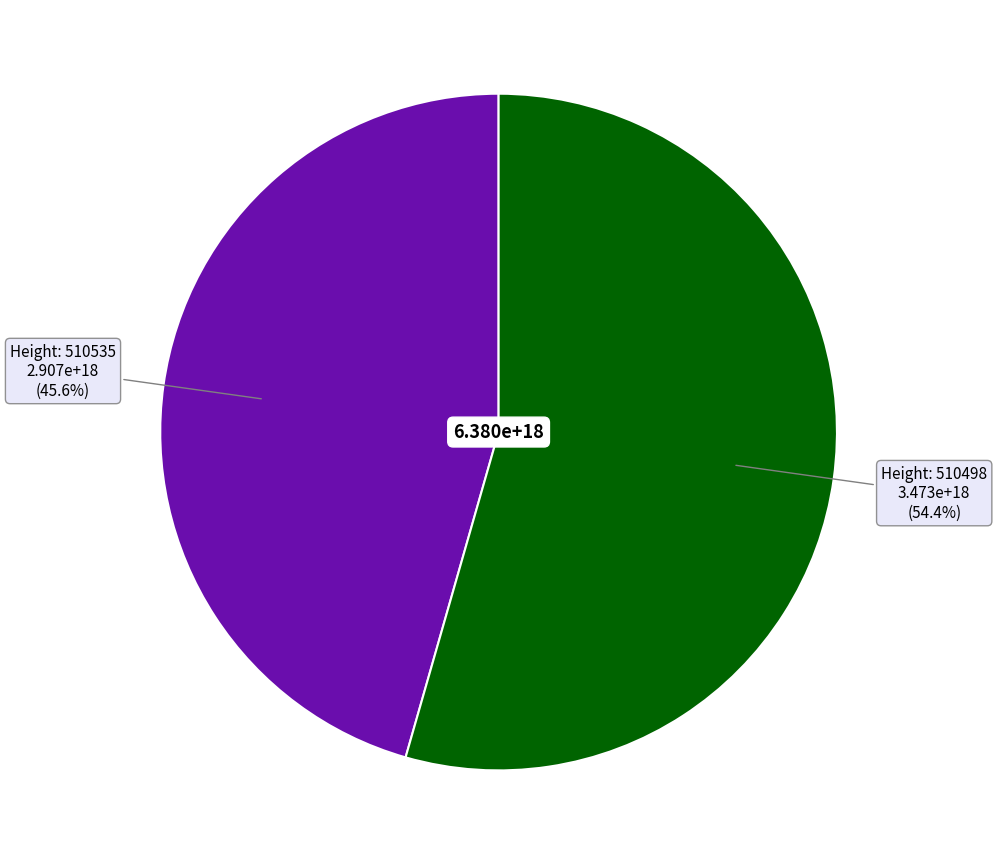

Is there a majority slice in this chart?

Yes